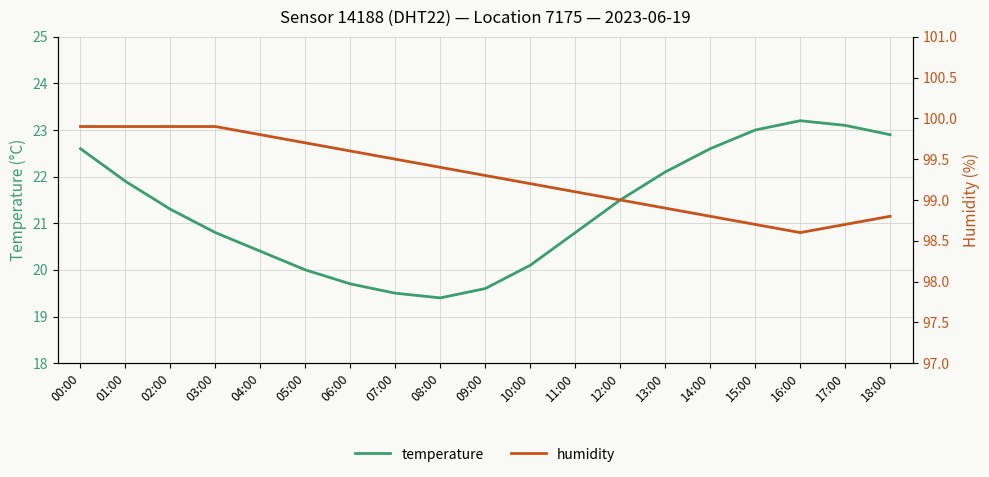

True or false: temperature and humidity intersect in this chart.

False